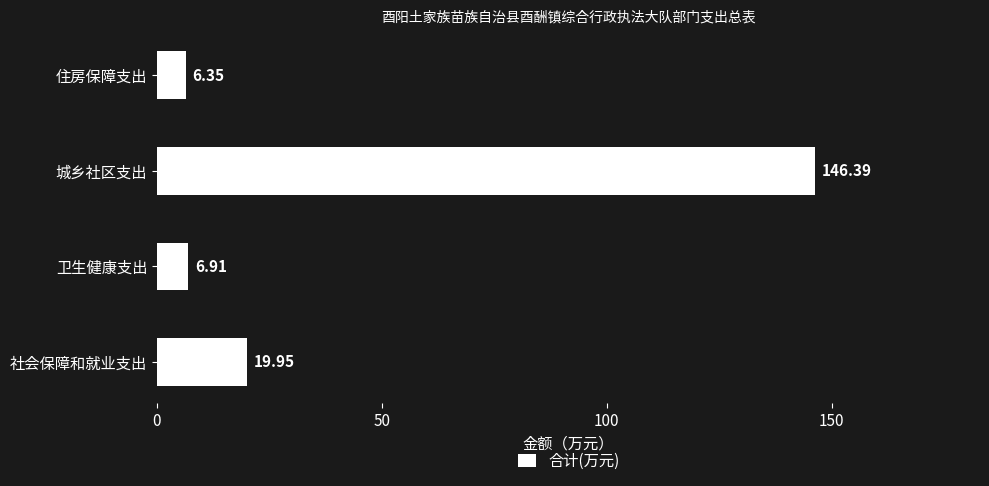

Where is the data nearest to the value 76?

社会保障和就业支出